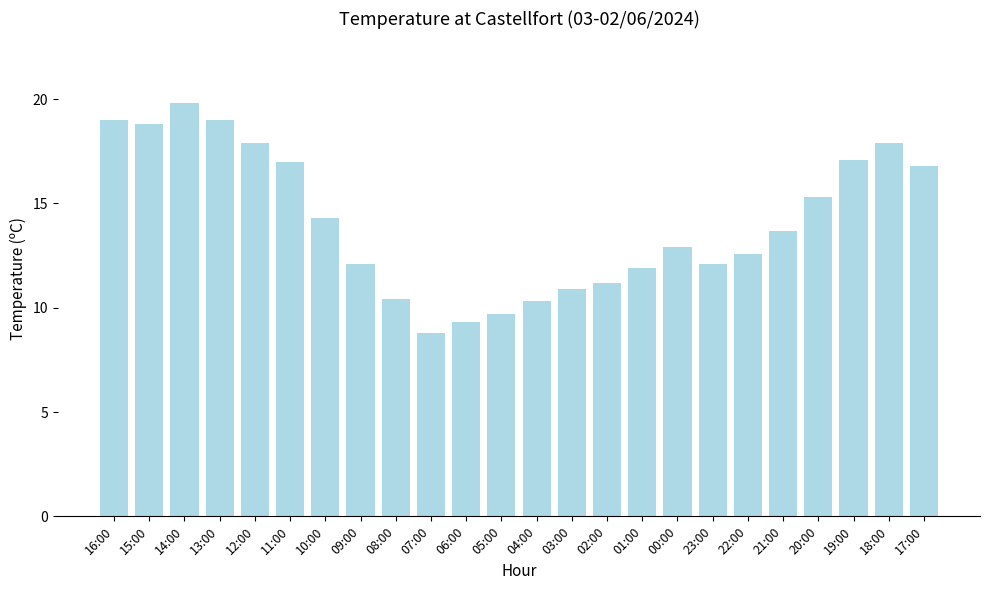

The chart shows a value of 17.9 at 12:00. True or false?

True